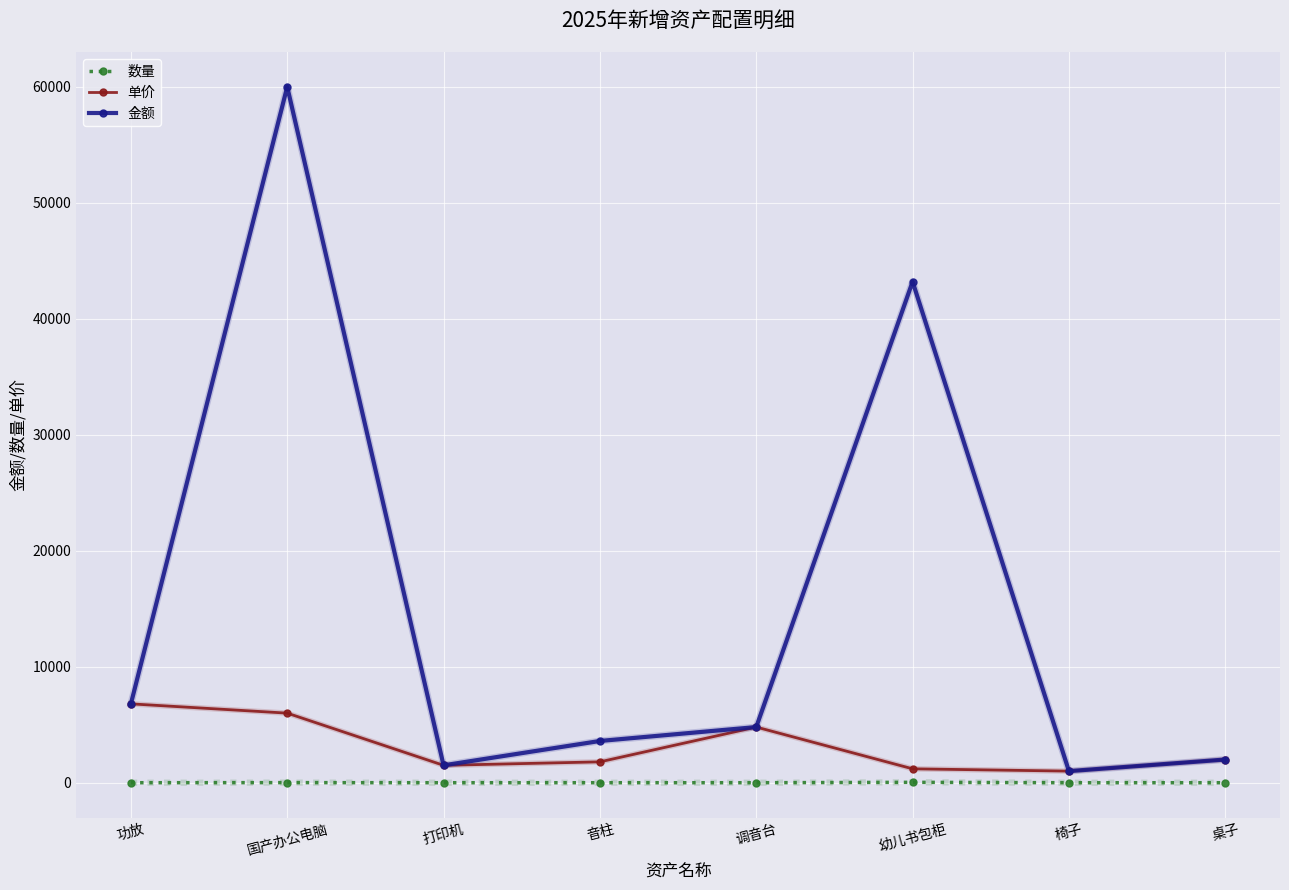

True or false: 单价 has a value of 2000 at 桌子.

True